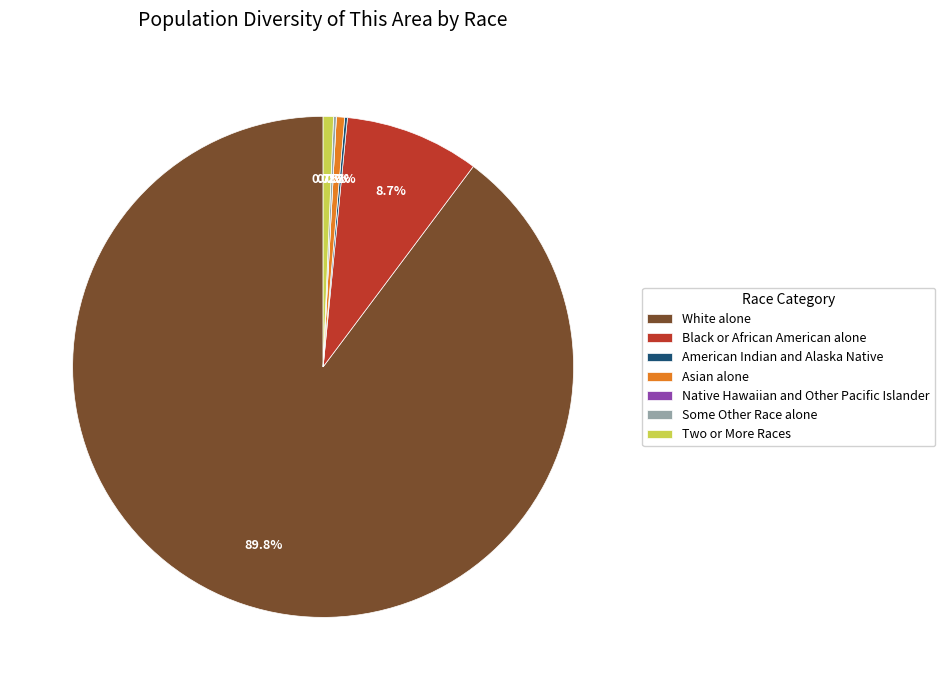

Which has a higher value, Black or African American alone or Asian alone?

Black or African American alone